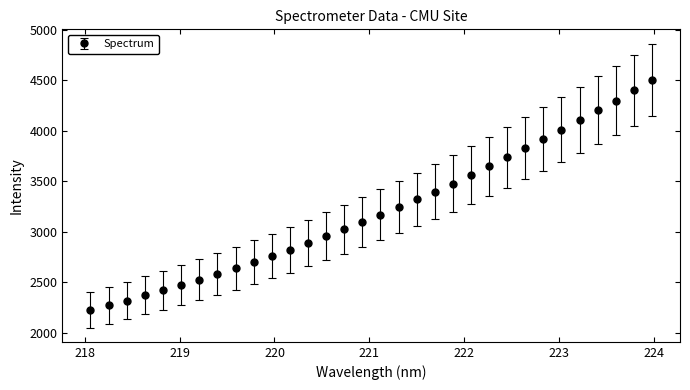

What is the difference between the maximum and minimum values?

2278.7